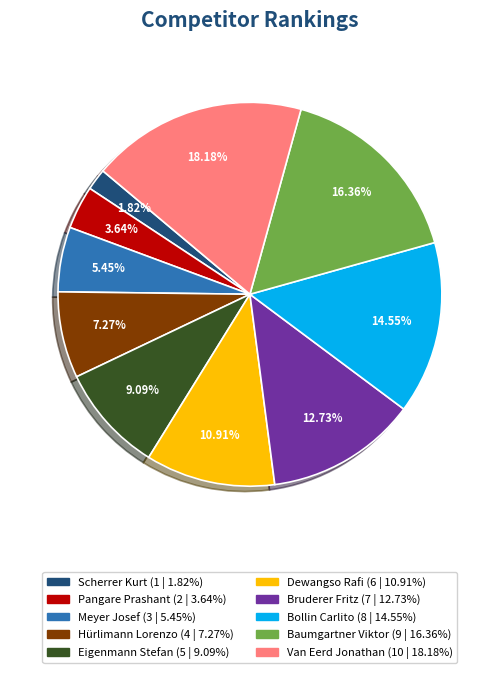

To the nearest percent, what is the combined percentage of Baumgartner Viktor and Scherrer Kurt?

18%